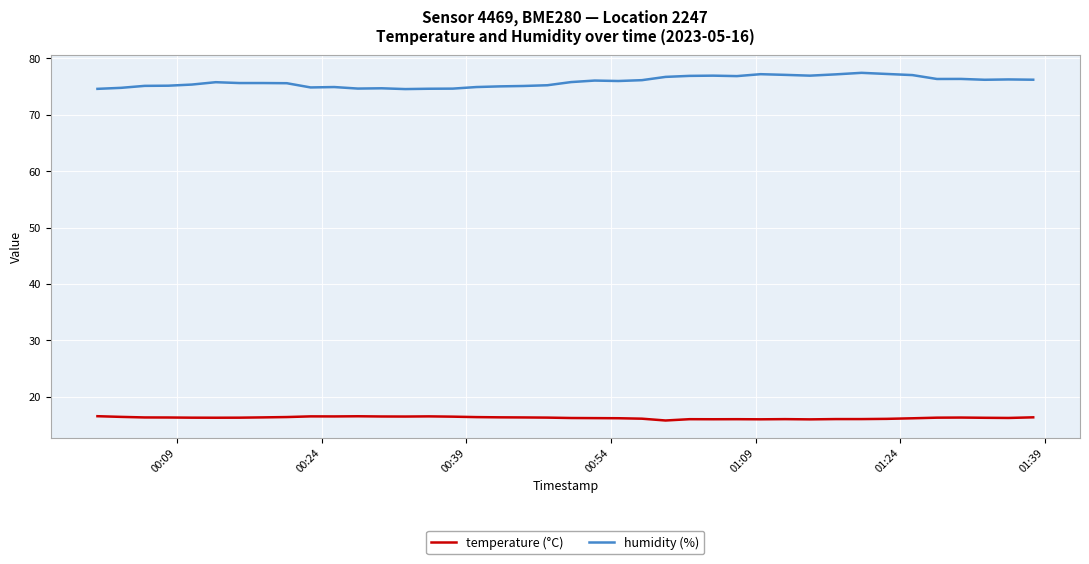

What is the difference between the maximum and minimum values in the humidity (%) series?

2.9